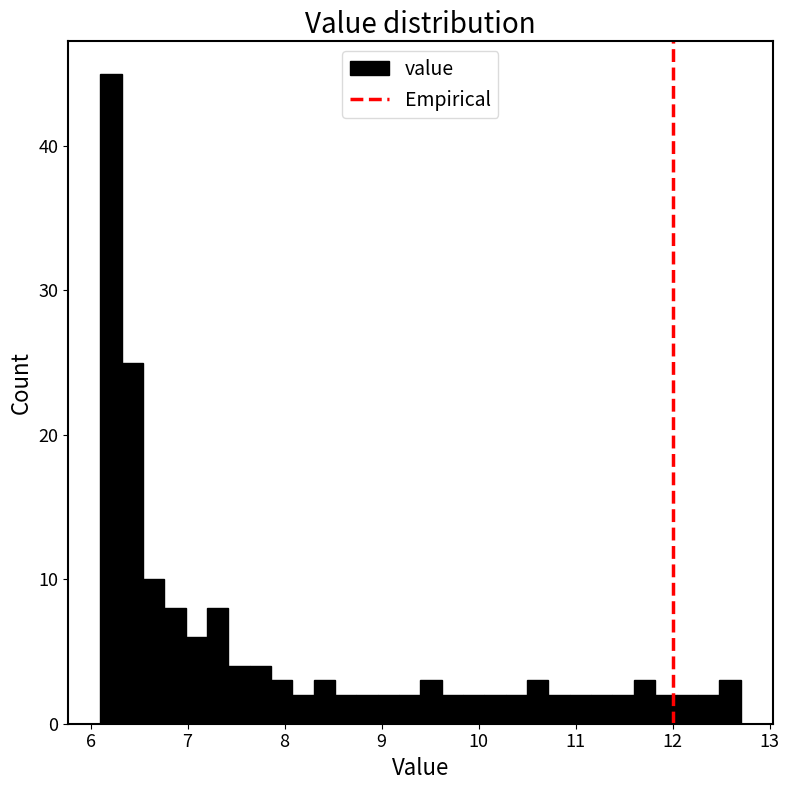

Read against the x-axis, roughly where is the centre of the tallest bar?

6.2